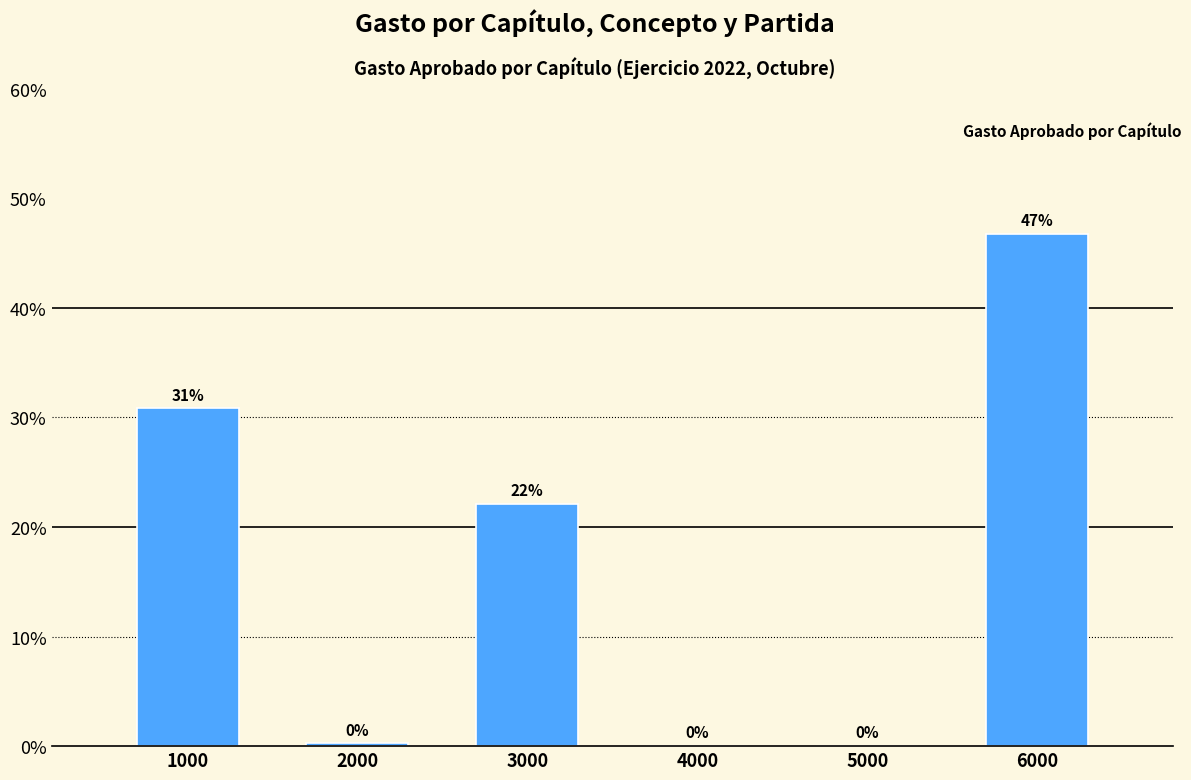

How many categories are shown in the chart?

6